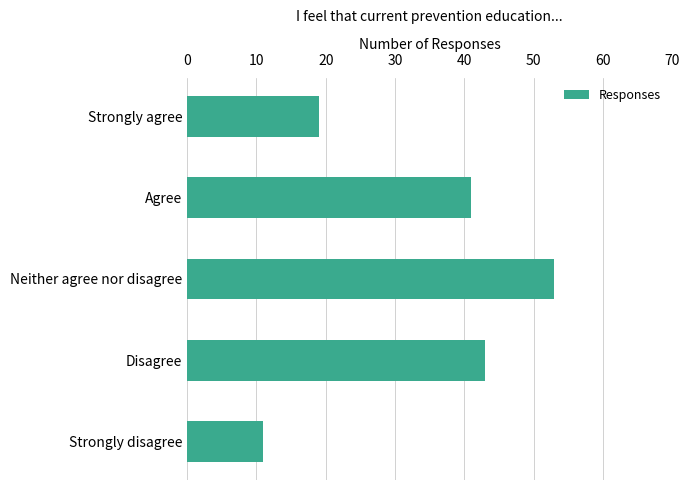

Reading bottom to top, what are all the values shown in this chart?

11	43	53	41	19